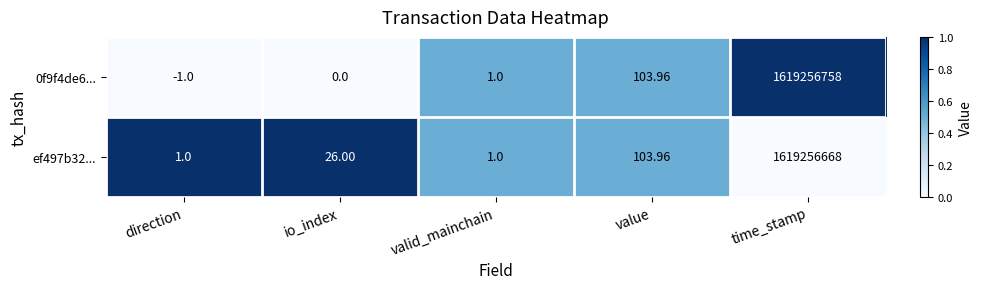

Count the number of data series in this chart.

2